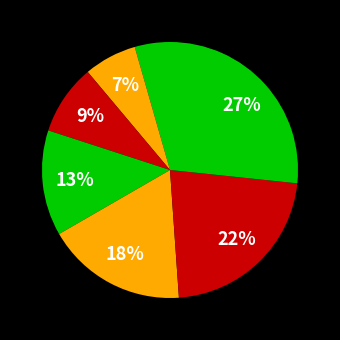

How many slices are in this pie chart?

7